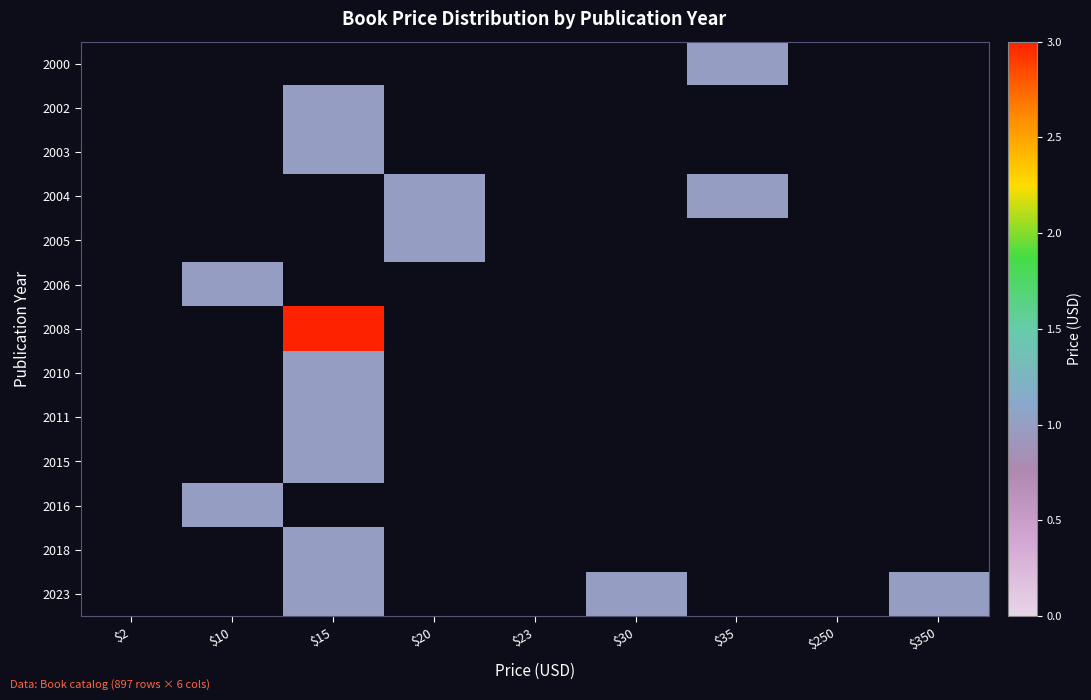

Reading left to right, transcribe all the data shown in this chart.

2000: $2=0	$10=0	$15=0	$20=0	$23=0	$30=0	$35=1	$250=0	$350=0
2002: $2=0	$10=0	$15=1	$20=0	$23=0	$30=0	$35=0	$250=0	$350=0
2003: $2=0	$10=0	$15=1	$20=0	$23=0	$30=0	$35=0	$250=0	$350=0
2004: $2=0	$10=0	$15=0	$20=1	$23=0	$30=0	$35=1	$250=0	$350=0
2005: $2=0	$10=0	$15=0	$20=1	$23=0	$30=0	$35=0	$250=0	$350=0
2006: $2=0	$10=1	$15=0	$20=0	$23=0	$30=0	$35=0	$250=0	$350=0
2008: $2=0	$10=0	$15=3	$20=0	$23=0	$30=0	$35=0	$250=0	$350=0
2010: $2=0	$10=0	$15=1	$20=0	$23=0	$30=0	$35=0	$250=0	$350=0
2011: $2=0	$10=0	$15=1	$20=0	$23=0	$30=0	$35=0	$250=0	$350=0
2015: $2=0	$10=0	$15=1	$20=0	$23=0	$30=0	$35=0	$250=0	$350=0
2016: $2=0	$10=1	$15=0	$20=0	$23=0	$30=0	$35=0	$250=0	$350=0
2018: $2=0	$10=0	$15=1	$20=0	$23=0	$30=0	$35=0	$250=0	$350=0
2023: $2=0	$10=0	$15=1	$20=0	$23=0	$30=1	$35=0	$250=0	$350=1